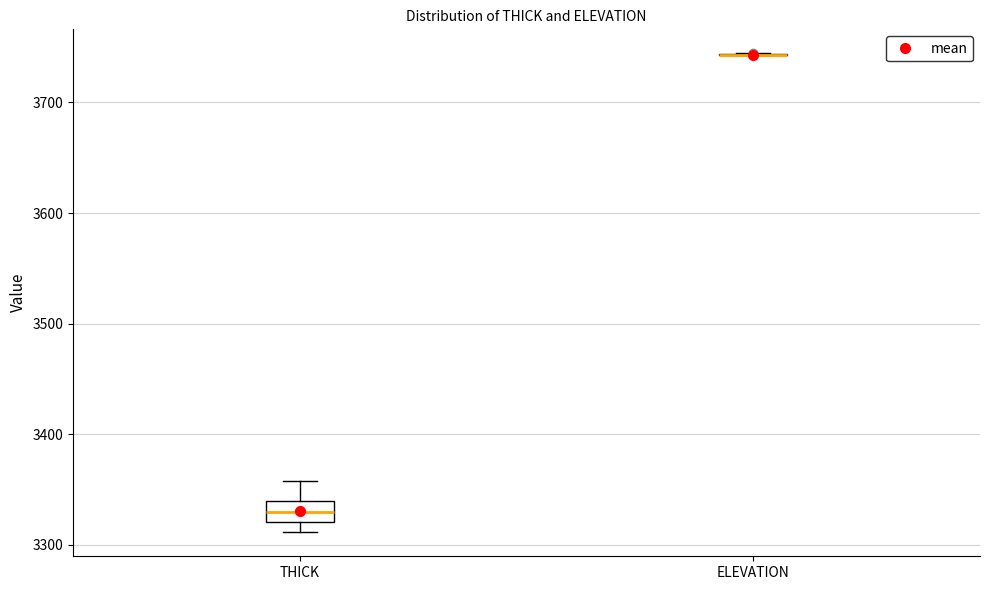

Which box is the tallest, from its lower edge to its upper edge?

THICK